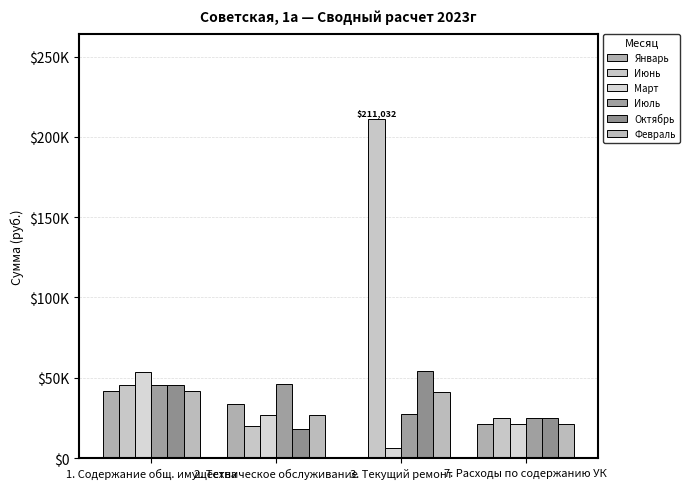

True or false: Июнь has a value of 6029.7 at 7. Расходы по содержанию УК.

False